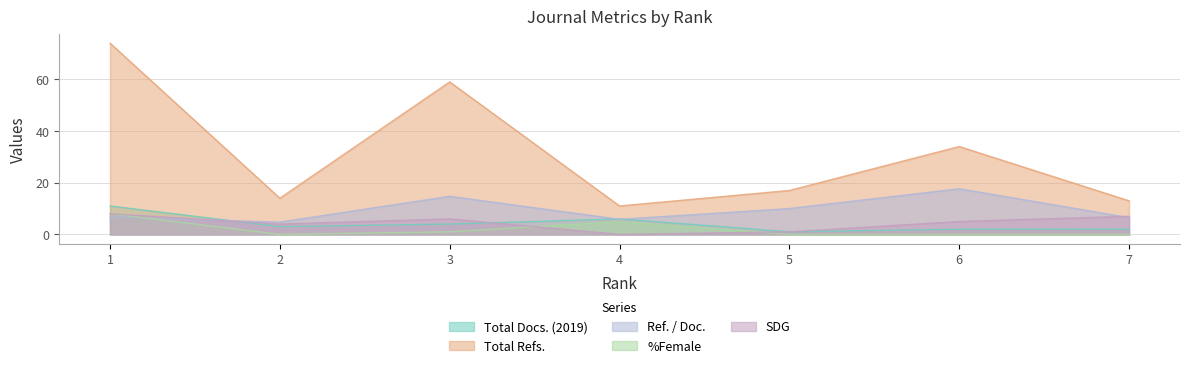

What is the difference between the Total Docs. (2019) values at 5 and 7?

1.0